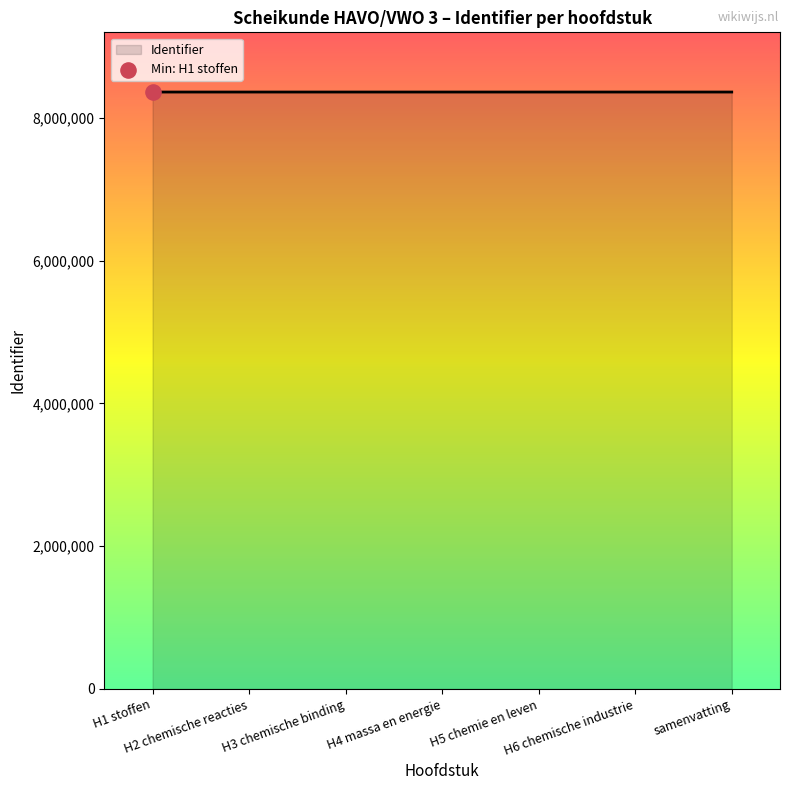

What is the ratio of the value at H1 stoffen to the value at H3 chemische binding?

1.0